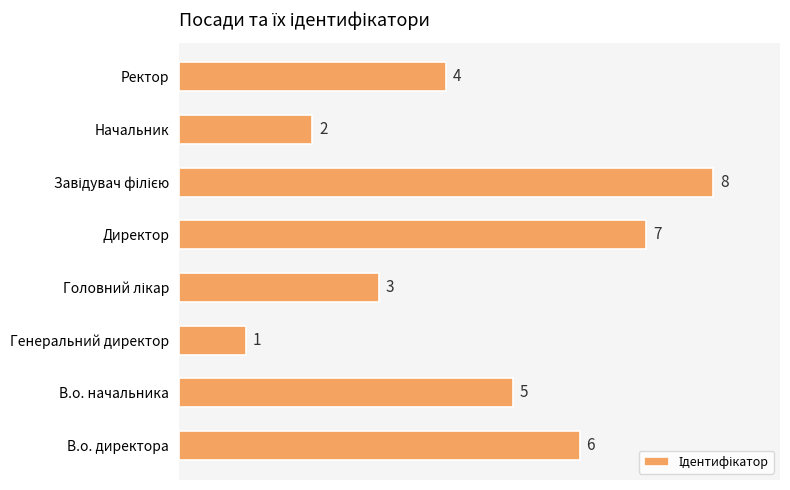

Are the bars grouped side by side (vs. stacked)?

No